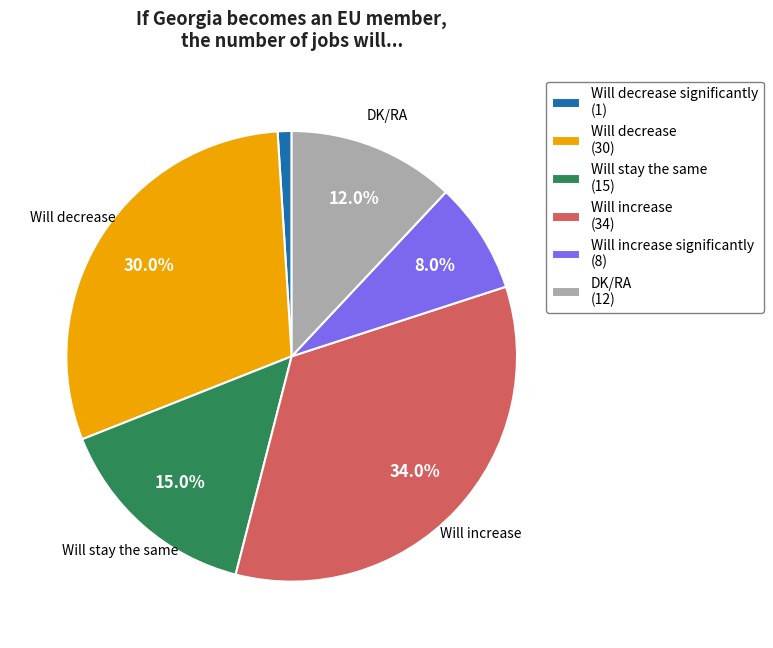

Is there any slice that represents more than half of the pie?

No